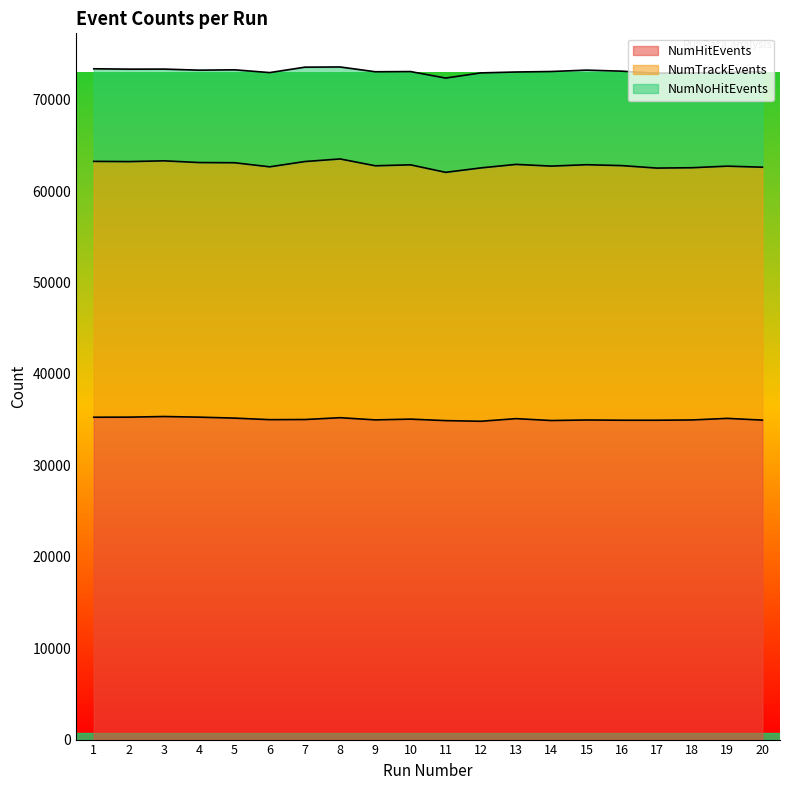

How many interior local valleys does the NumTrackEvents series have?

7